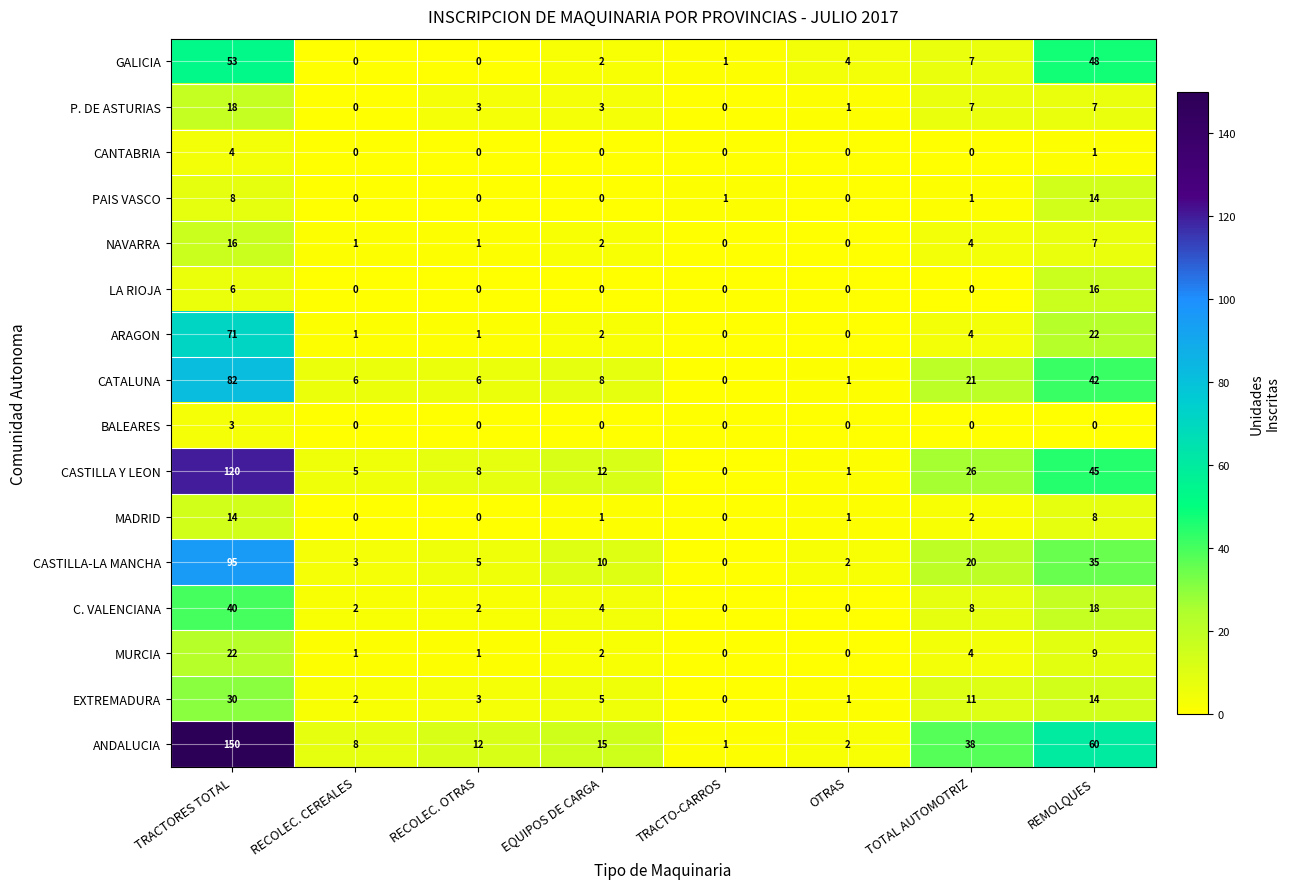

At which label is MADRID closest to 7?

REMOLQUES